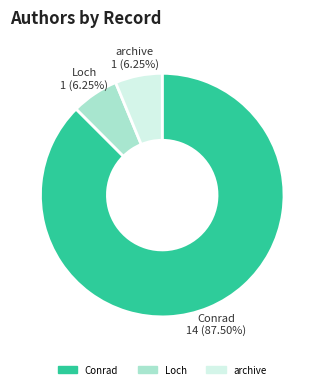

To the nearest percent, what portion does archive represent?

6%